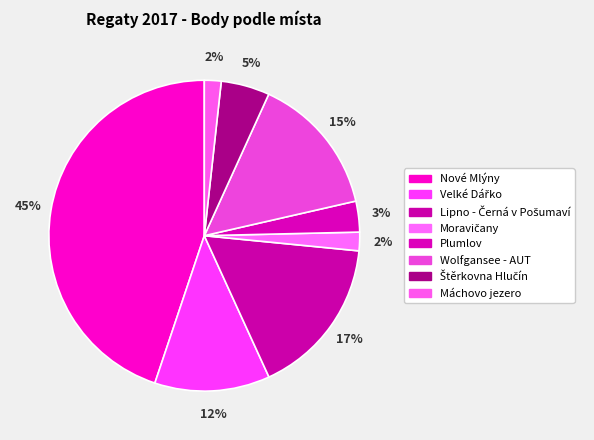

How many slices are in this pie chart?

8